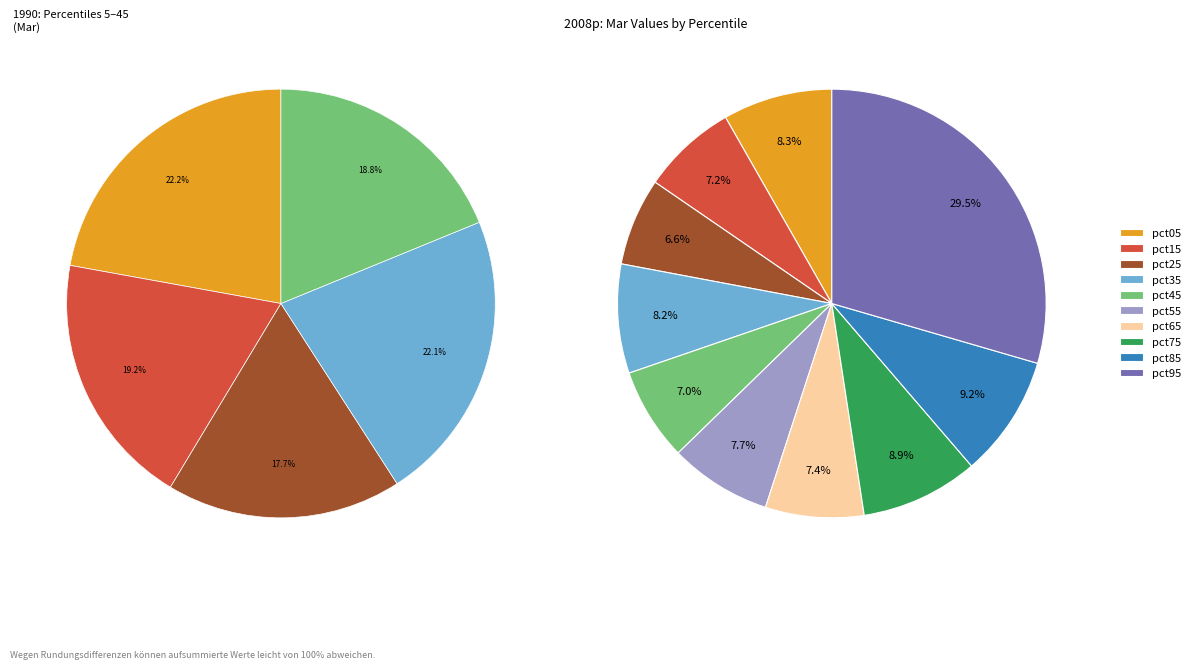

The pct35 slice represents 8% of the pie. True or false?

True